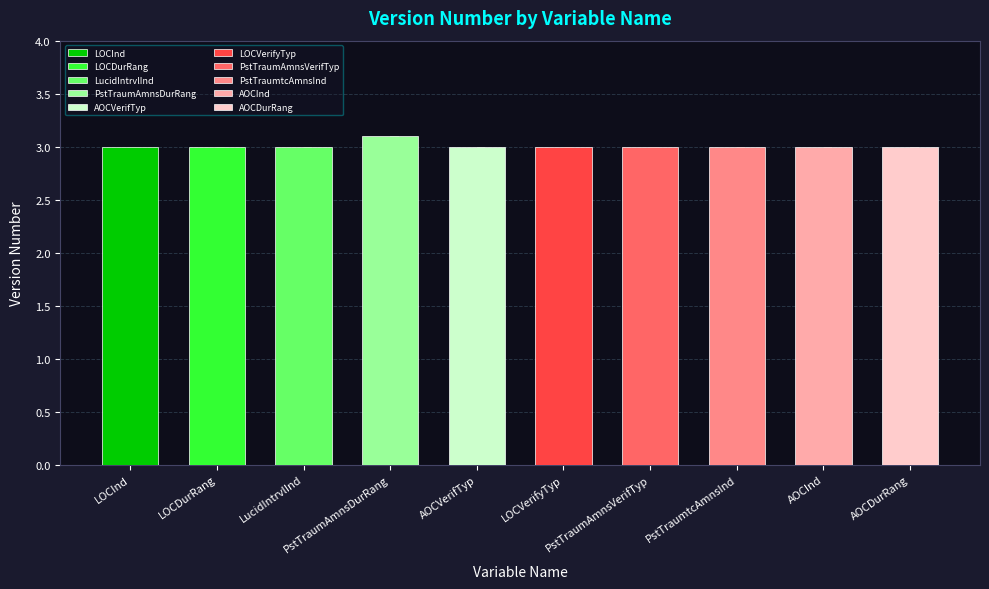

Approximately how many times larger is the value at PstTraumtcAmnsInd compared to LOCDurRang?

1.0